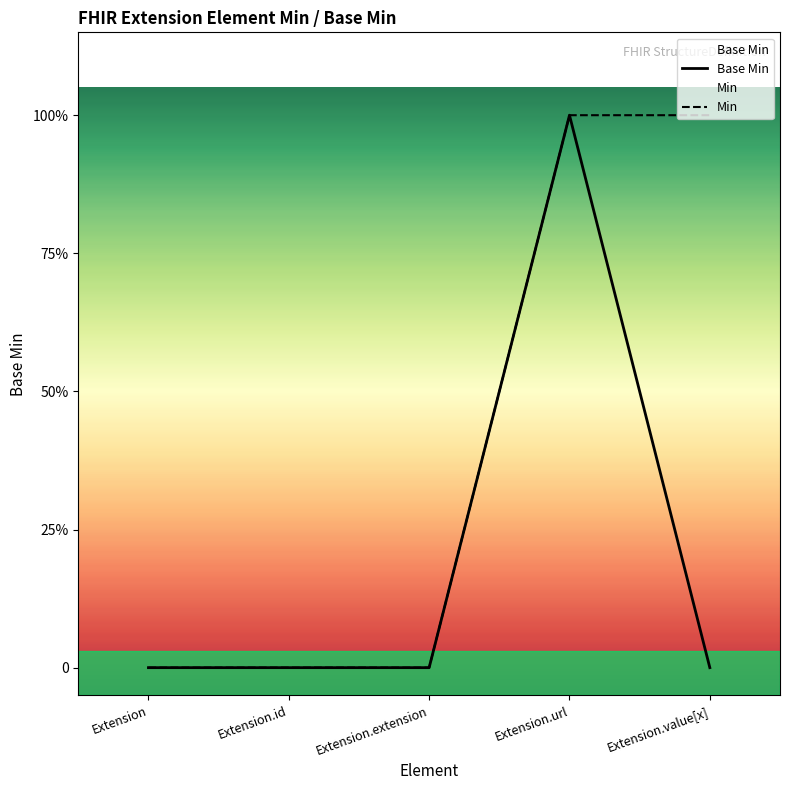

How many data points in Min are above 0?

2